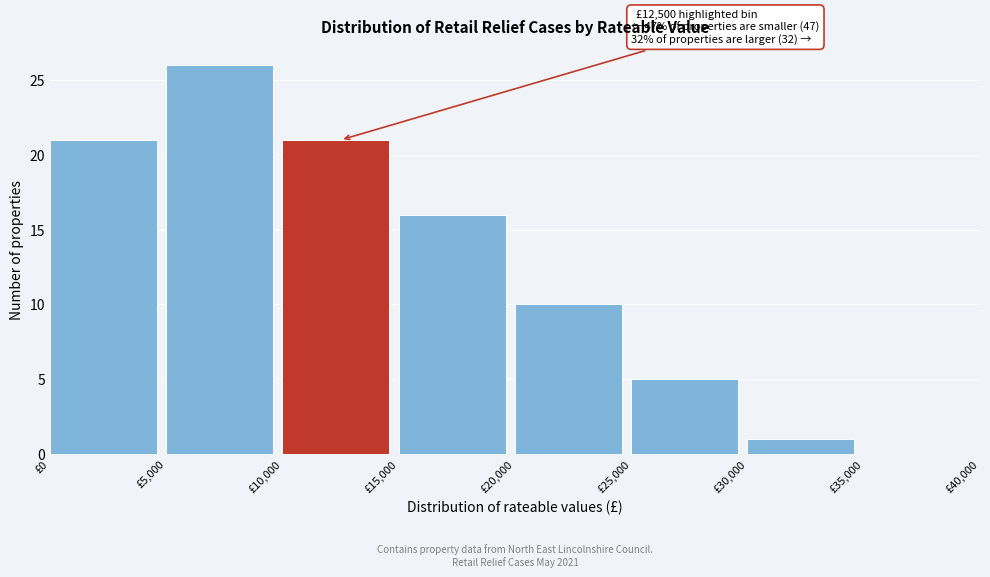

Which range on the x-axis has the tallest bar?

5000 to 10000